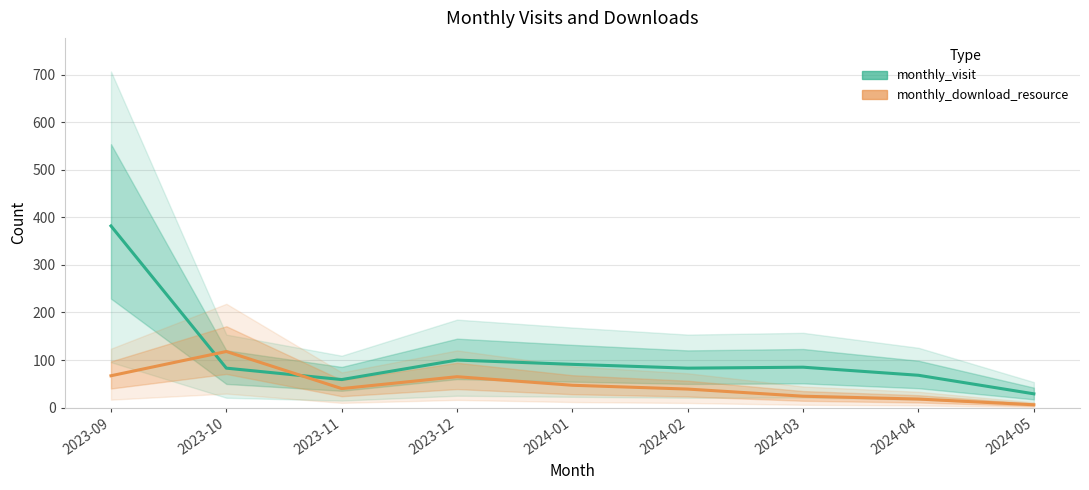

True or false: monthly_download_resource has a value of 54 at 2023-11.

False